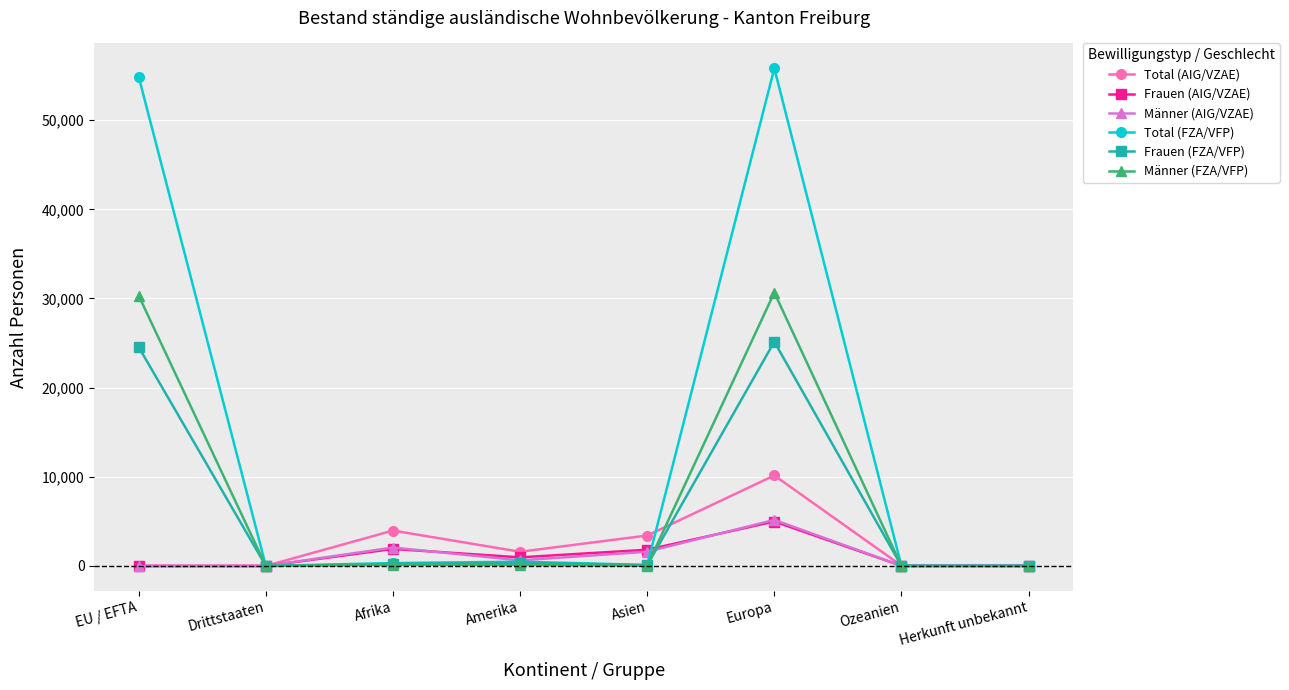

Does the chart have visible grid lines?

Yes